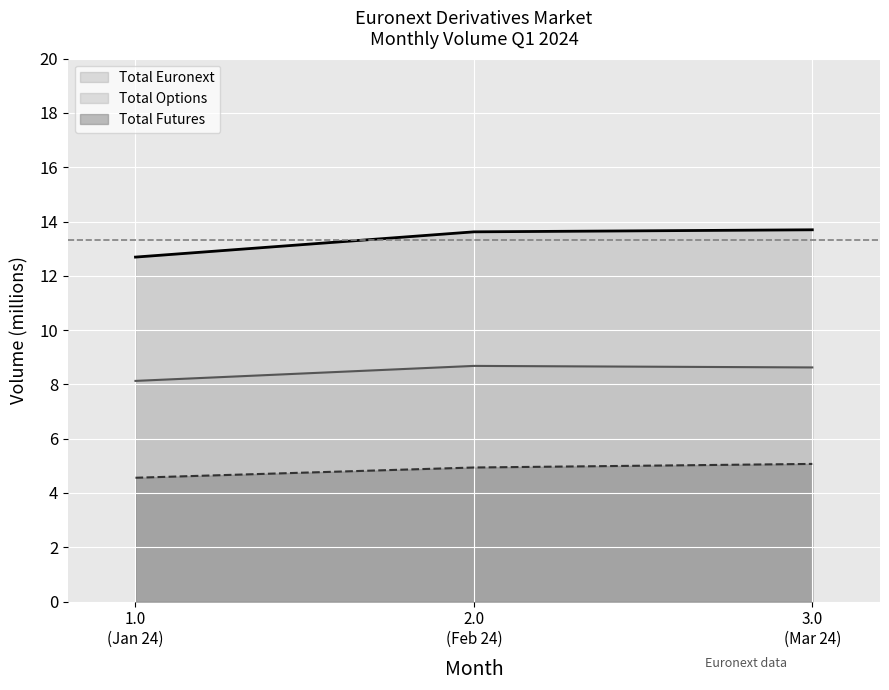

Which series has the widest spread of values?

Total Euronext